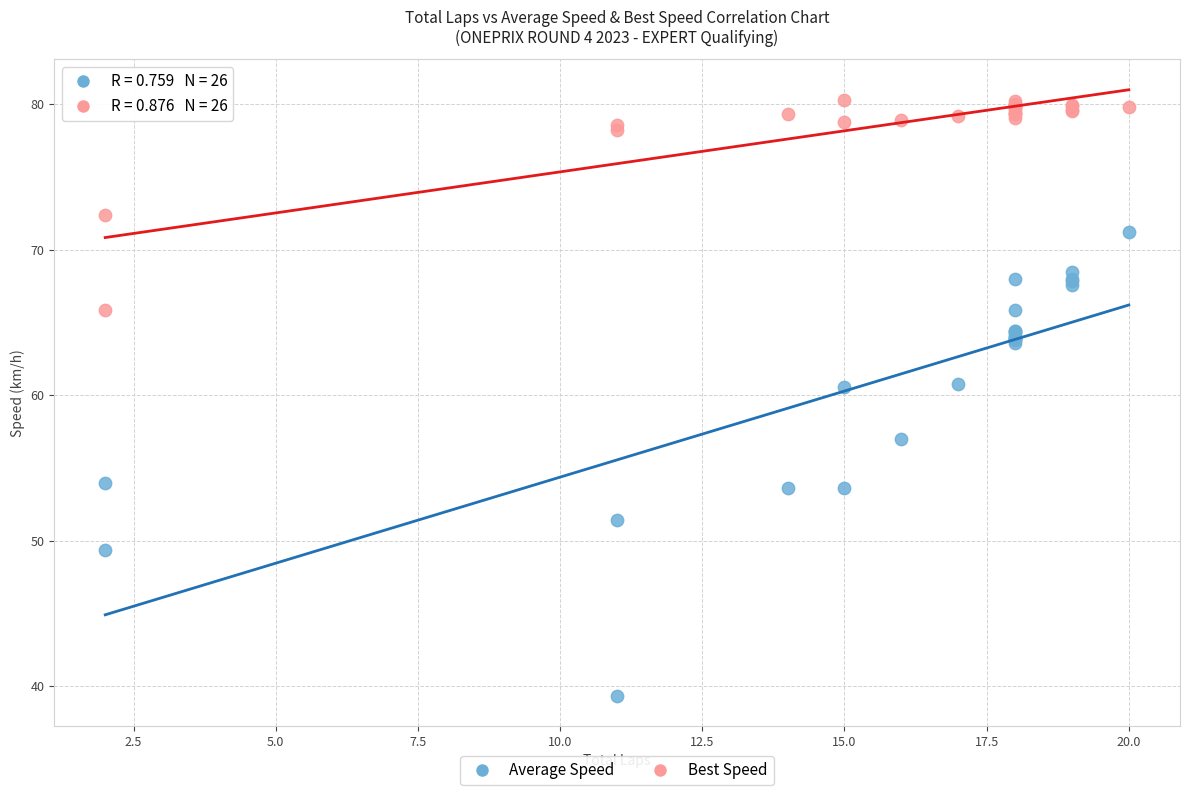

In the Best Speed series, what Y value is closest to 73?

72.4